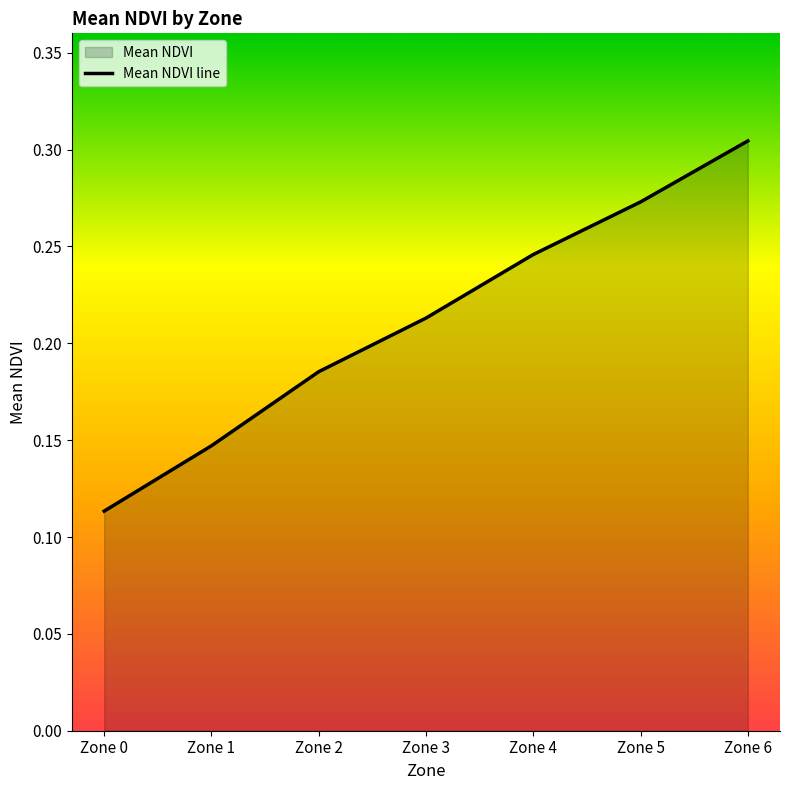

True or false: the data has more than 1 interior local peaks.

False